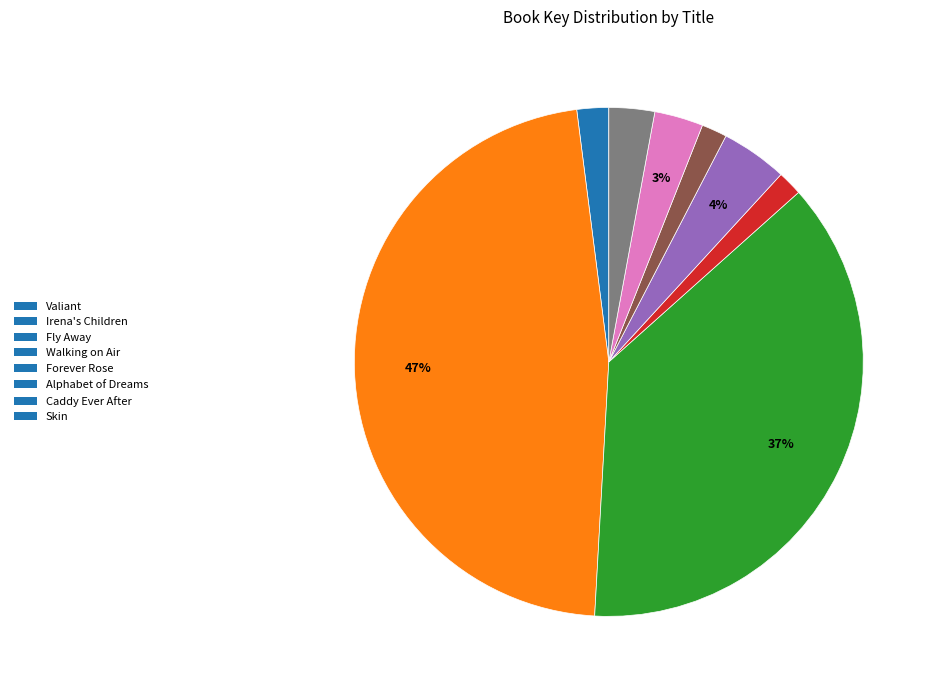

To the nearest percent, what is the combined percentage of Irena's Children and Valiant?

49%